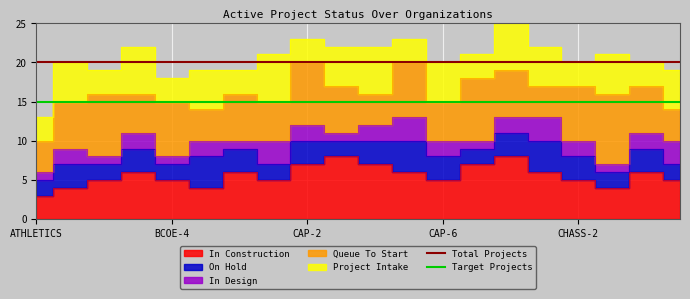

Which category has the lowest value in the Target Projects series?

ATHLETICS